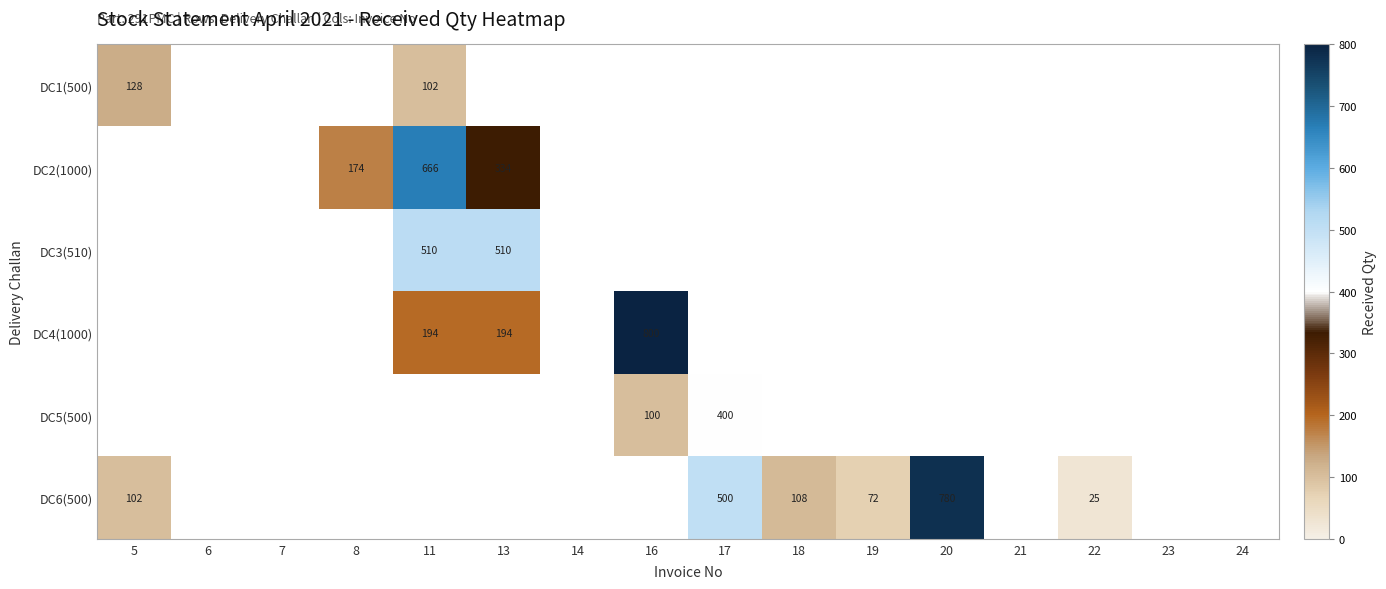

The value of DC1(500) at 11 is 102. True or false?

True